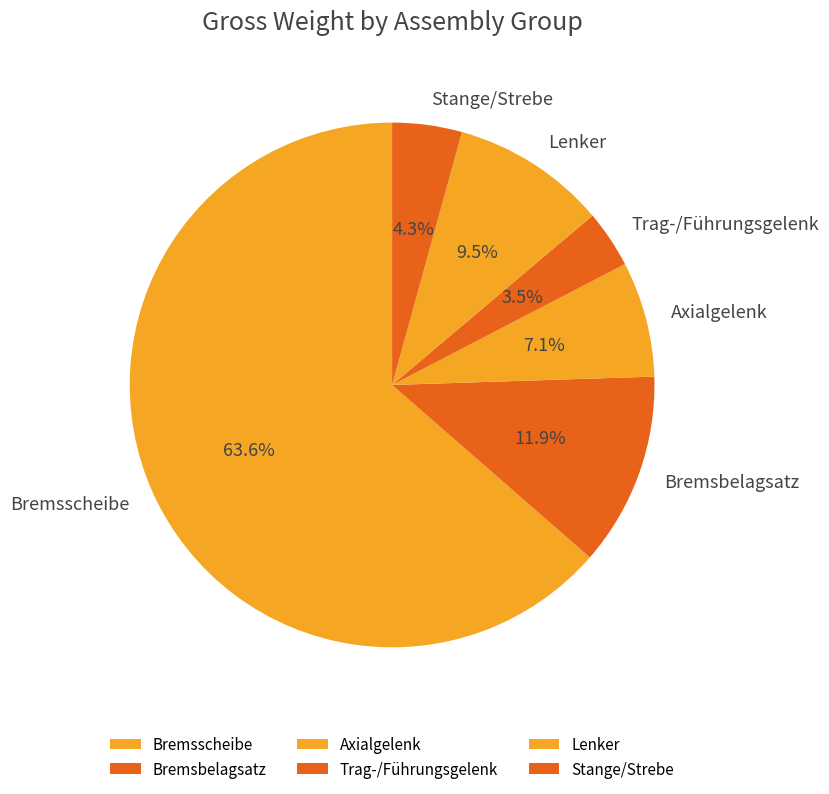

To the nearest percent, what is the difference between the largest and smallest slice percentages?

60%